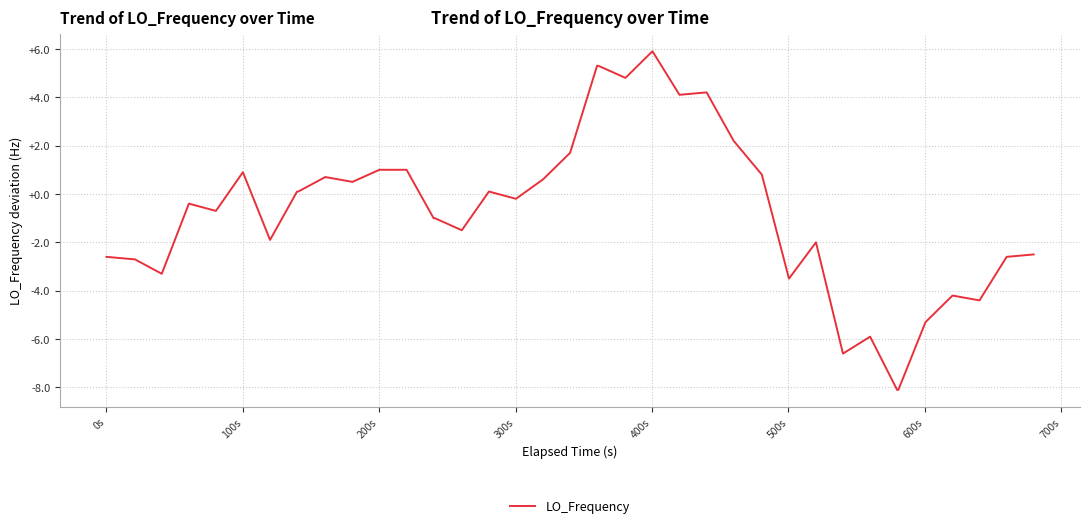

What is the difference between the maximum and minimum values?

14.0